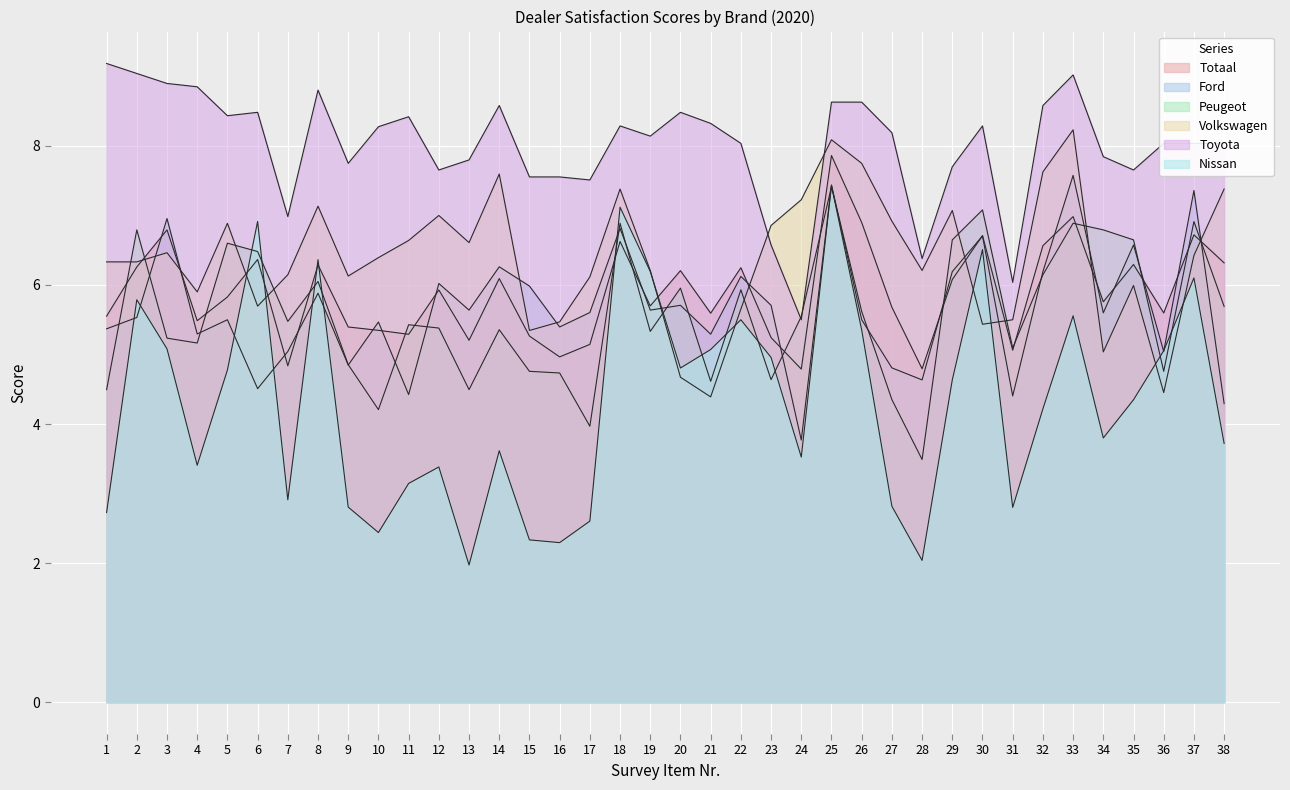

True or false: Nissan and Toyota intersect in this chart.

False